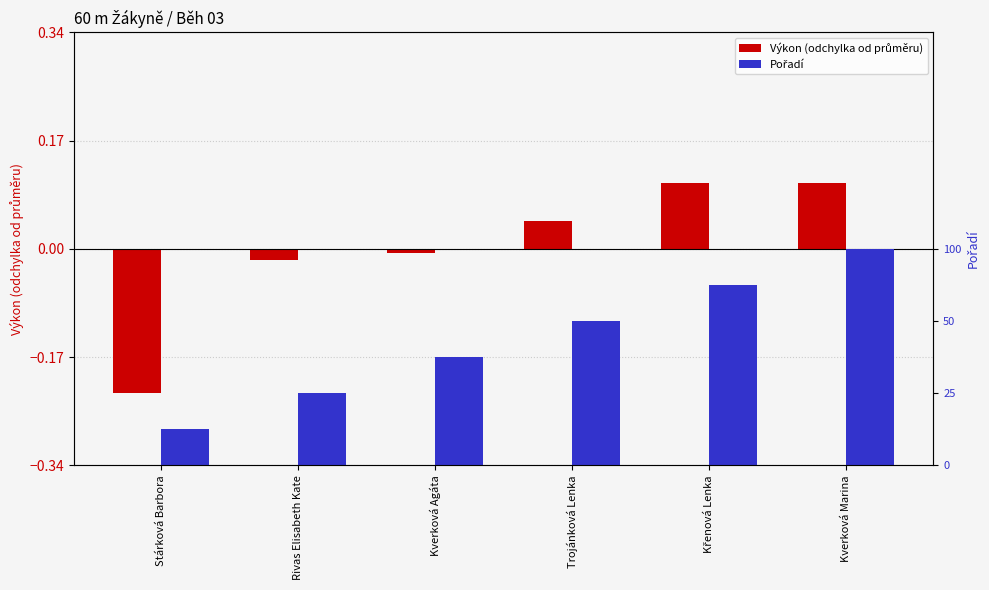

What is the minimum value for Výkon (odchylka od průměru)?

-0.2